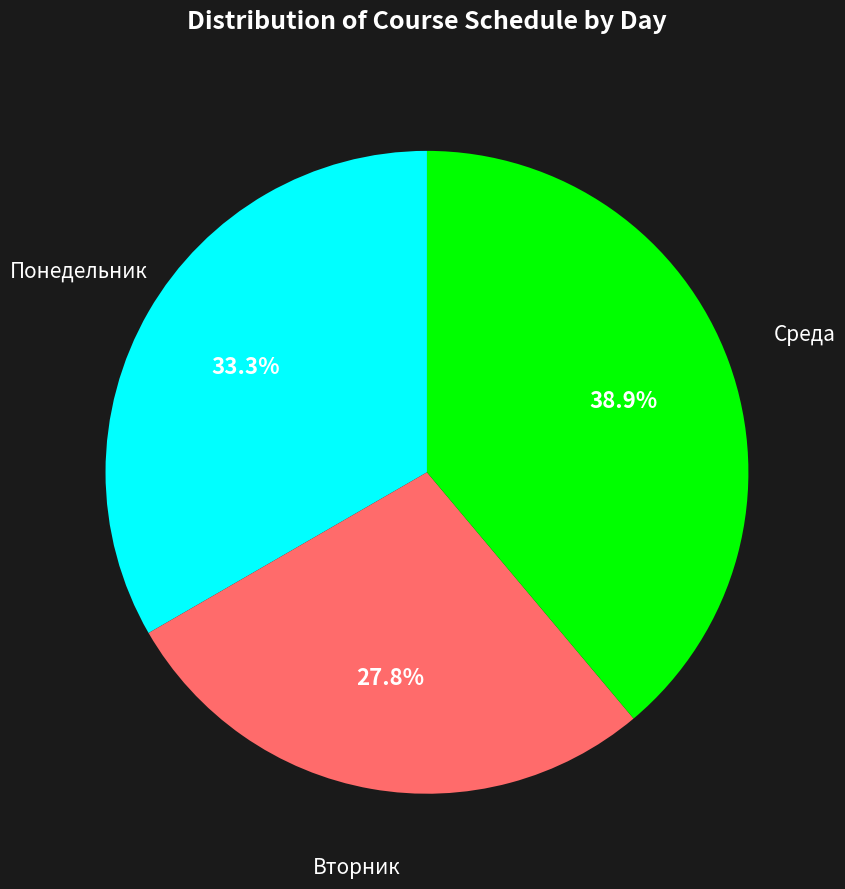

True or false: Среда accounts for 39% of the total.

True